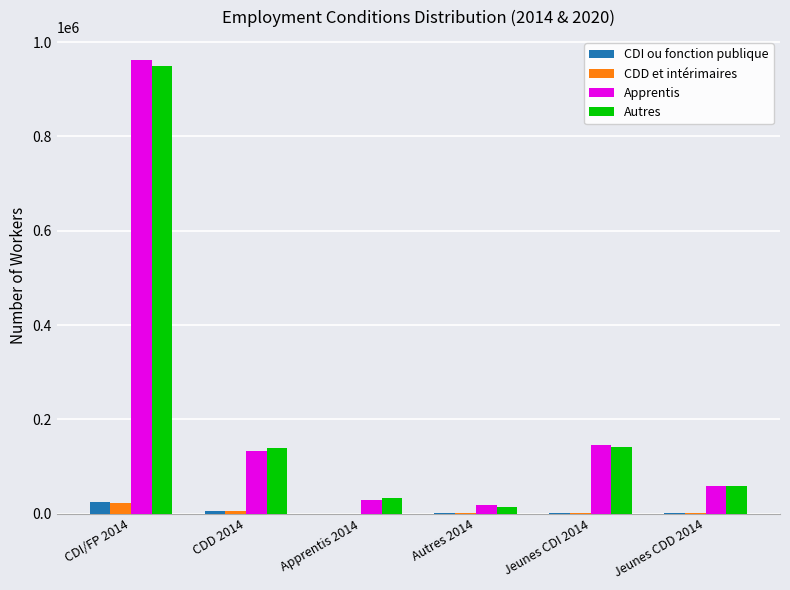

What is the sum of all Apprentis values?

1347875.0